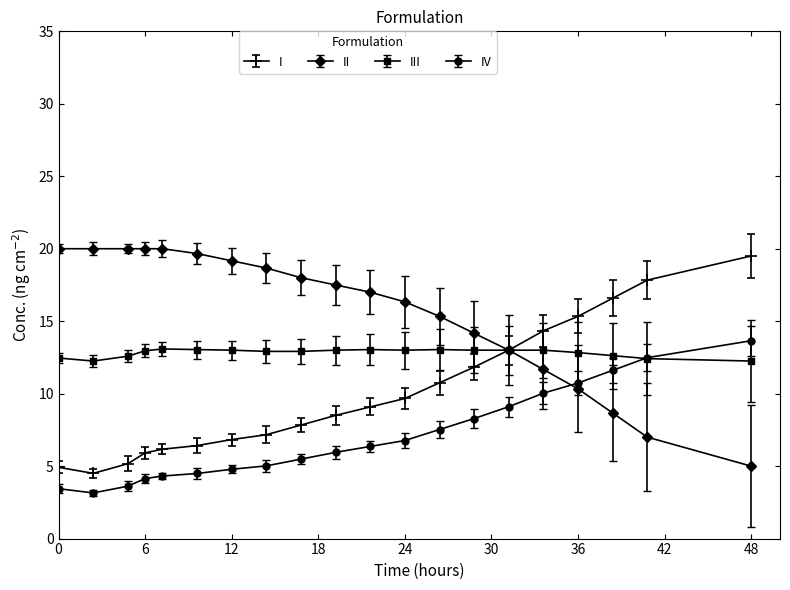

List the series in order of their overall mean, lowest first.

IV, I, III, II